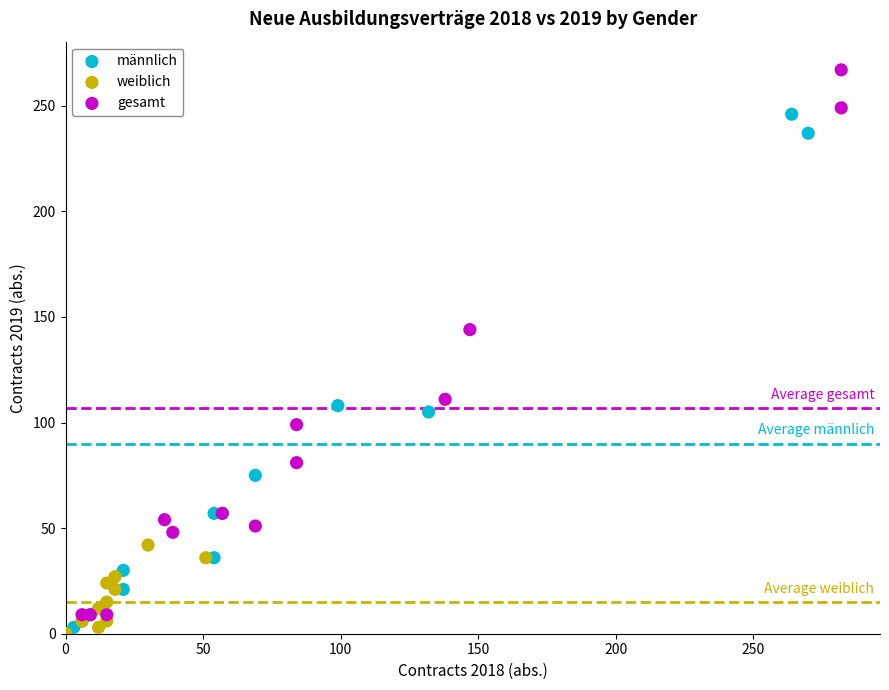

Which series contains the highest Y value?

gesamt